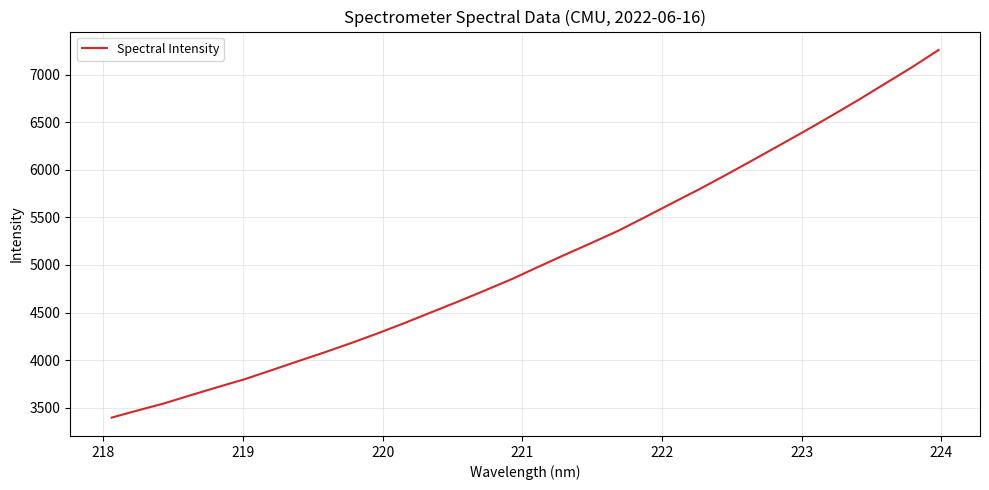

What is the maximum value shown in the chart?

7258.4